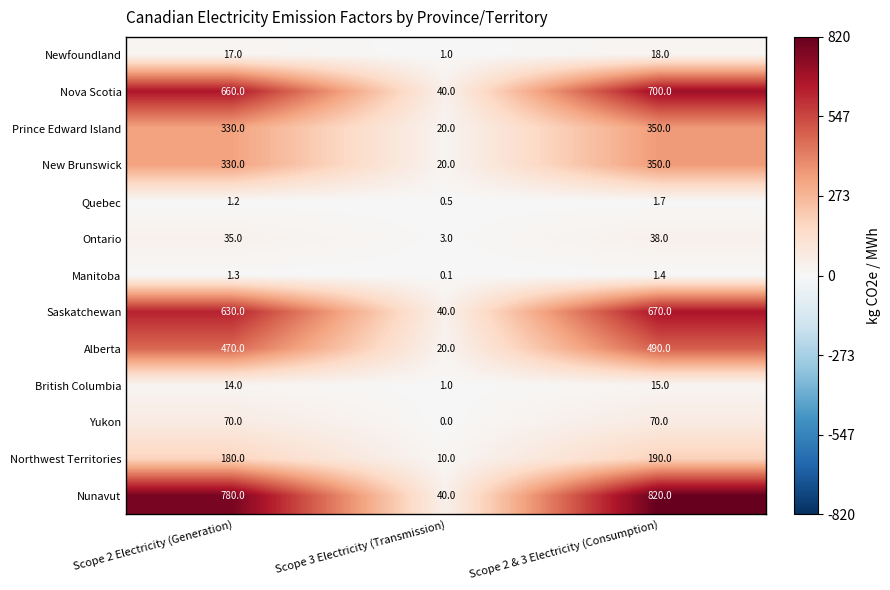

Between Scope 3 Electricity (Transmission) and Scope 2 & 3 Electricity (Consumption), which series saw the biggest shift?

Nunavut